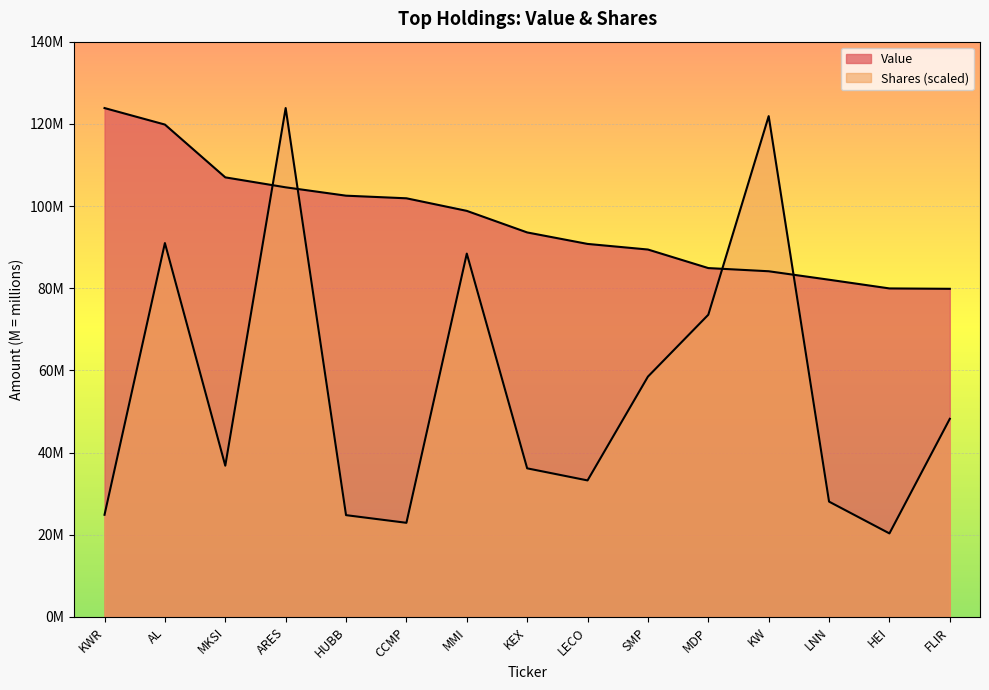

How many times do Value and Shares cross each other?

4